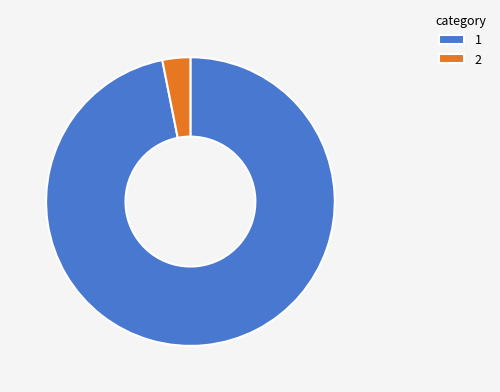

Is 1 the majority of the pie?

Yes